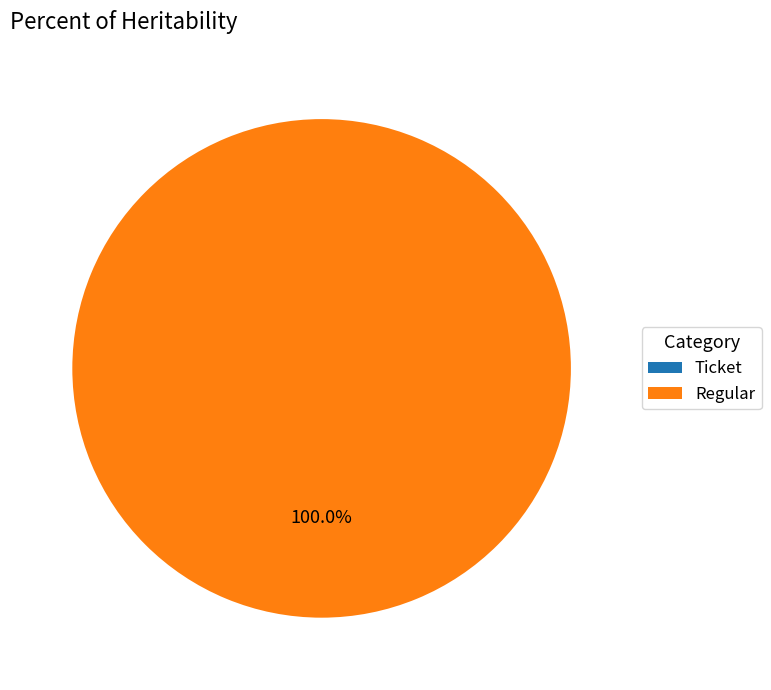

Rank the categories by value from lowest to highest.

Ticket, Regular